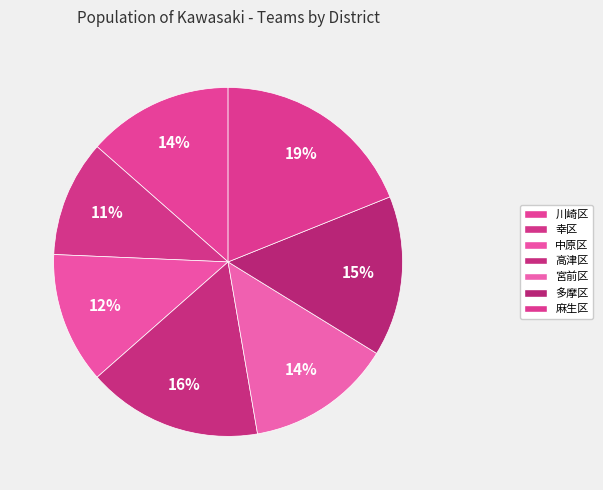

To the nearest percent, what percentage of the pie is 高津区?

16%